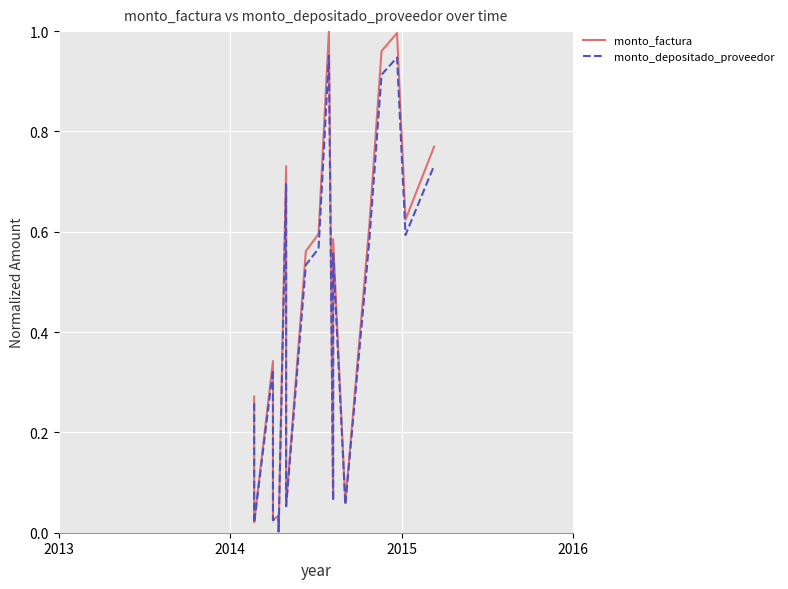

Which series has the widest spread of values?

monto_factura